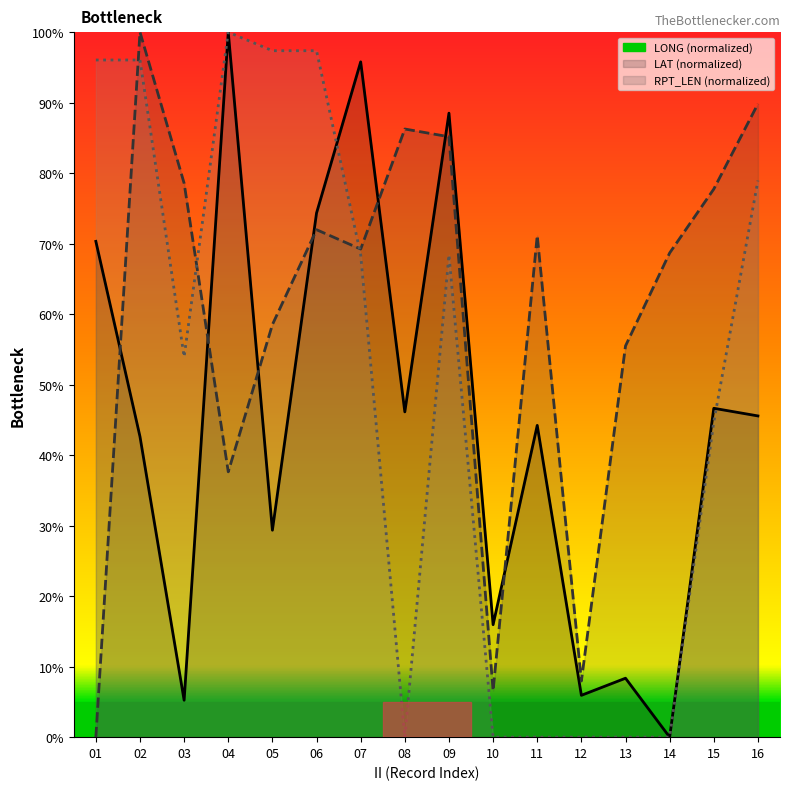

The value of RPT_LEN at 12 is 0.0. True or false?

True